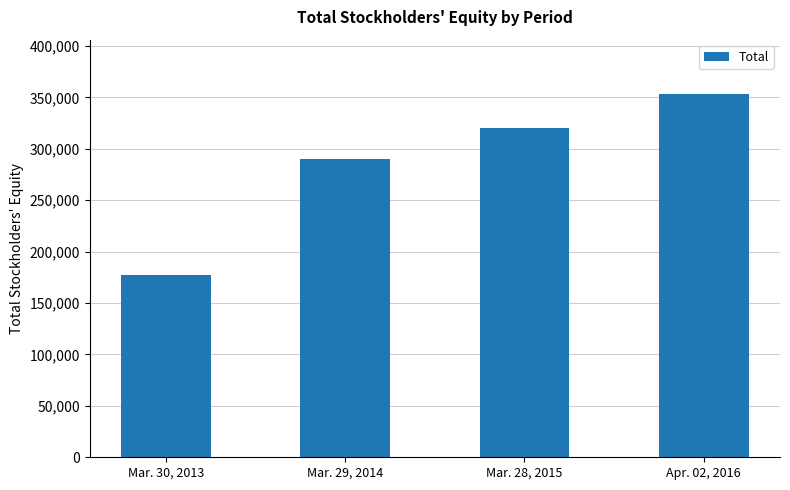

Rank the categories by value from lowest to highest.

Mar. 30, 2013, Mar. 29, 2014, Mar. 28, 2015, Apr. 02, 2016